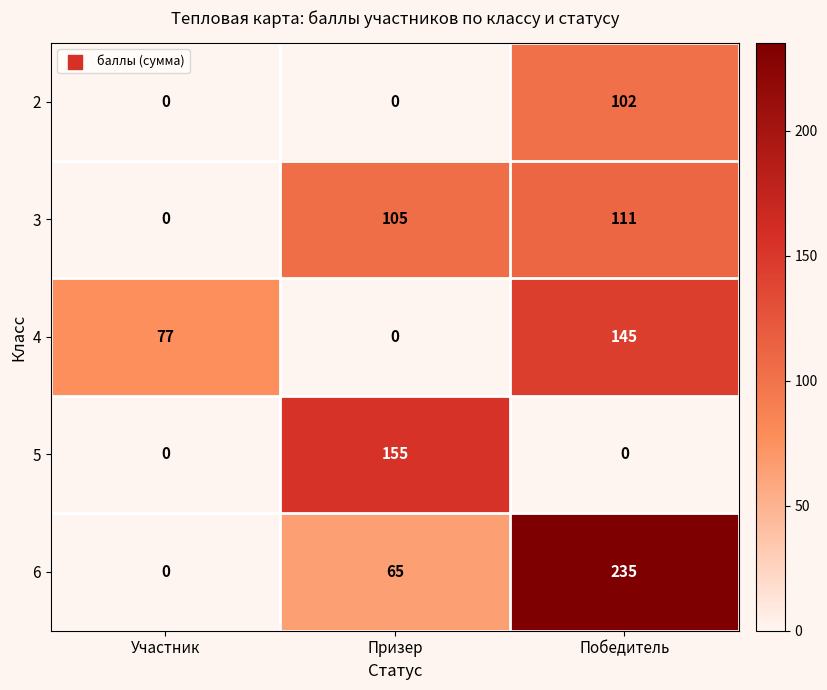

Reading right to left, what are all the values shown in this chart?

2: 102	0	0
3: 111	105	0
4: 145	0	77
5: 0	155	0
6: 235	65	0